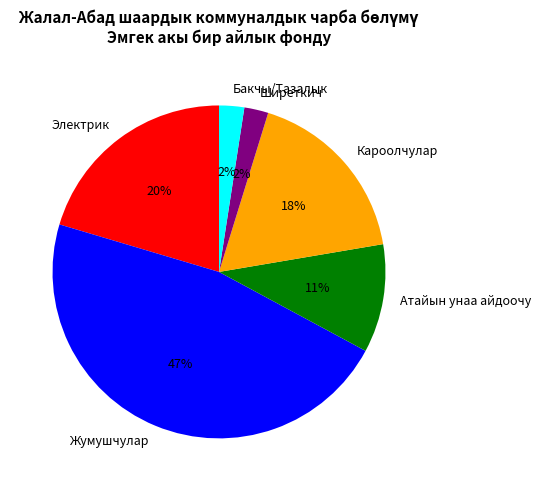

What percentage is the Бакчы/Тазалык slice, to the nearest percent?

2%